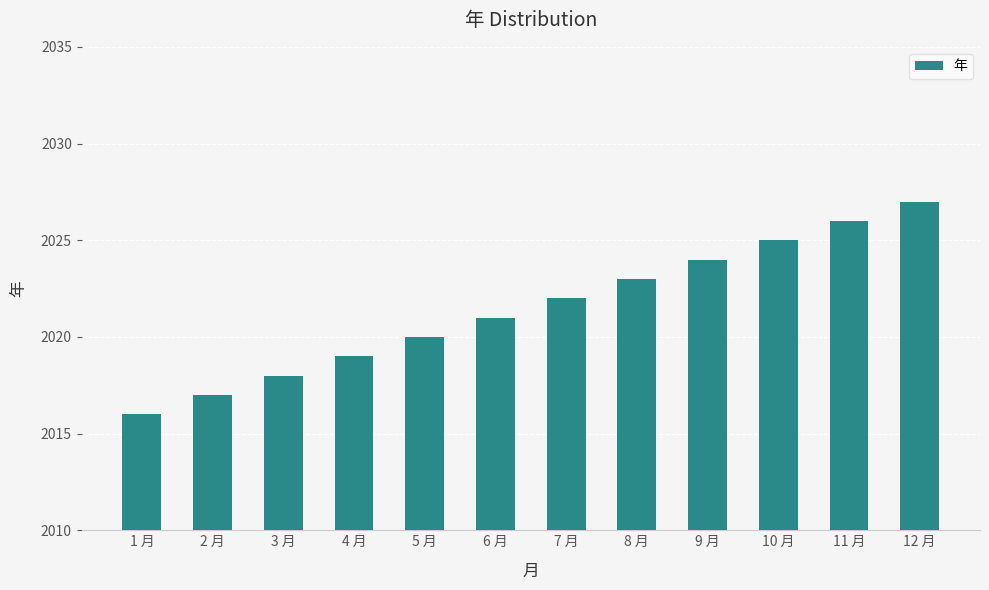

What is the approximate value at 2 月?

2017